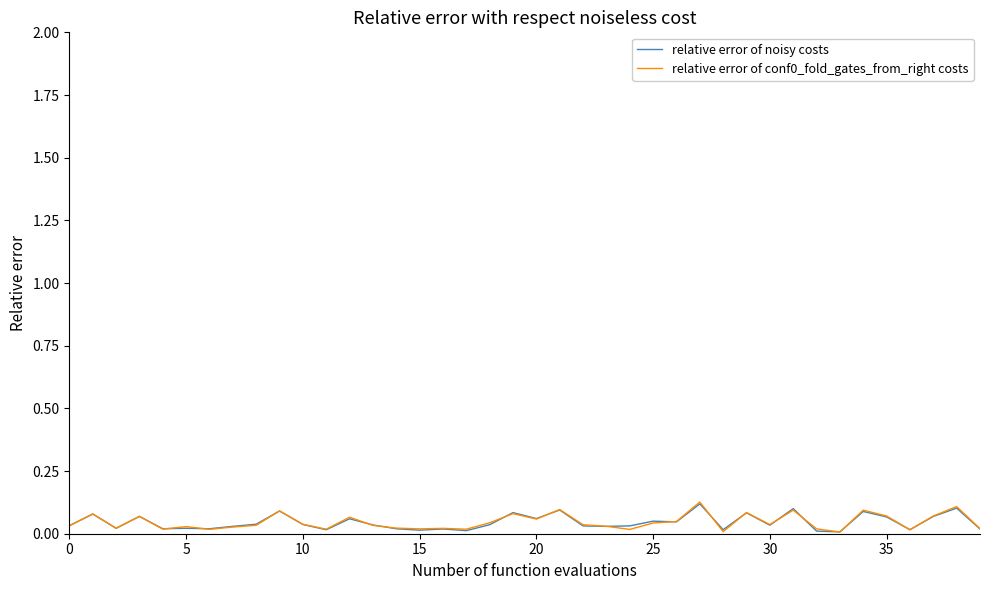

Reading left to right, what are all the values shown in this chart?

relative error of noisy costs: 0.0	0.1	0.0	0.1	0.0	0.0	0.0	0.0	0.0	0.1	0.0	0.0	0.1	0.0	0.0	0.0	0.0	0.0	0.0	0.1	0.1	0.1	0.0	0.0	0.0	0.1	0.0	0.1	0.0	0.1	0.0	0.1	0.0	0.0	0.1	0.1	0.0	0.1	0.1	0.0
relative error of conf0_fold_gates_from_right costs: 0.0	0.1	0.0	0.1	0.0	0.0	0.0	0.0	0.0	0.1	0.0	0.0	0.1	0.0	0.0	0.0	0.0	0.0	0.0	0.1	0.1	0.1	0.0	0.0	0.0	0.0	0.0	0.1	0.0	0.1	0.0	0.1	0.0	0.0	0.1	0.1	0.0	0.1	0.1	0.0